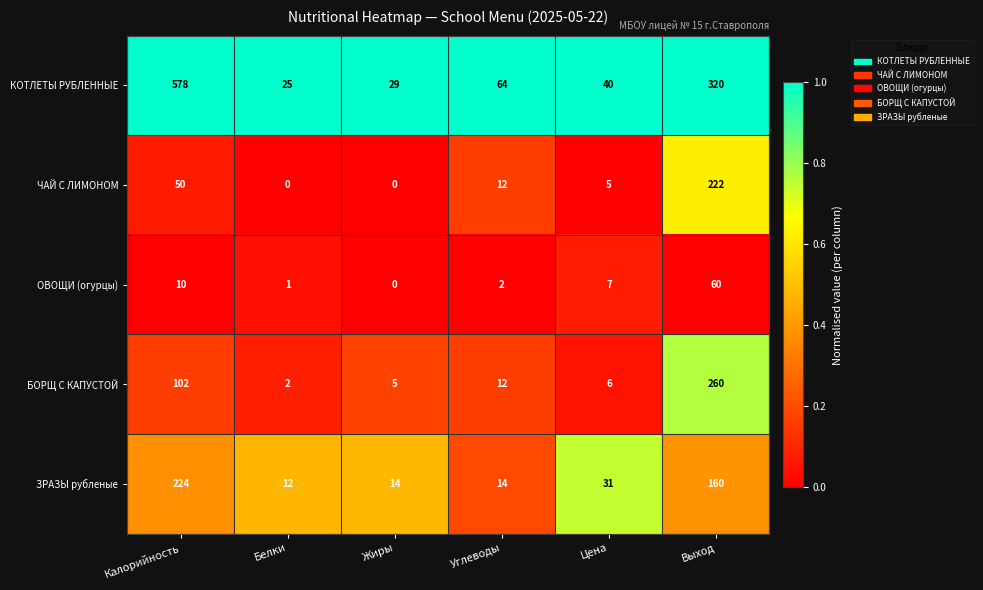

Which series changed the most between Белки and Выход?

КОТЛЕТЫ РУБЛЕННЫЕ